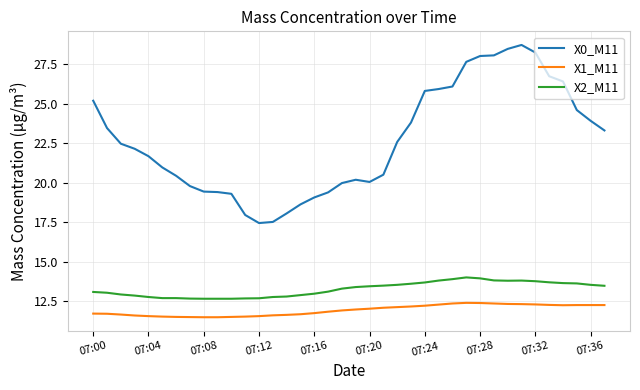

Which series has the widest spread of values?

X0_M11